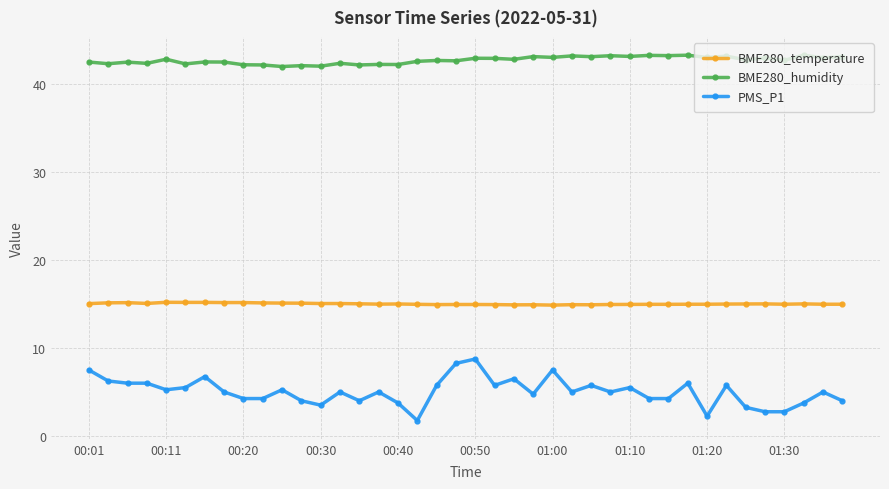

List the series in order of their overall mean, lowest first.

PMS_P1, BME280_temperature, BME280_humidity